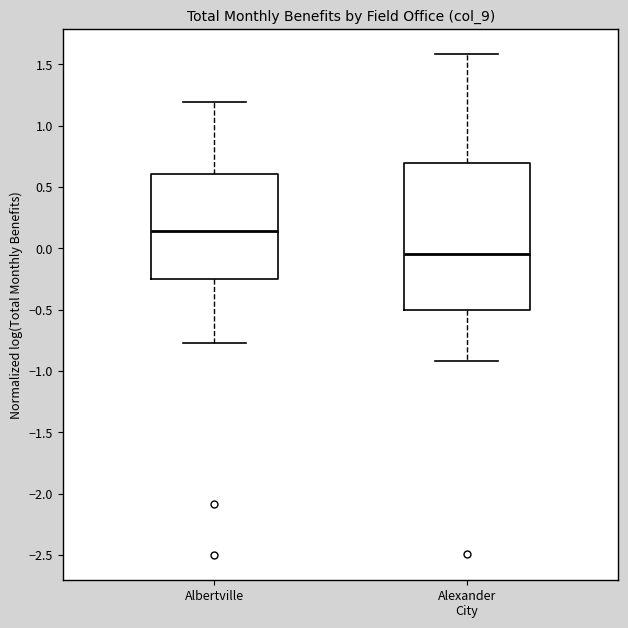

Reading left to right, transcribe this box plot: for each box, give where its median line is, the range the box spans, and where its two whiskers end, as read against the y-axis. The values are not printed on the chart, so give them approximately, as read against the axis.

Albertville: median 0.15, box -0.25 to 0.60, whiskers -0.75 to 1.20
Alexander City: median -0.05, box -0.50 to 0.70, whiskers -0.90 to 1.60